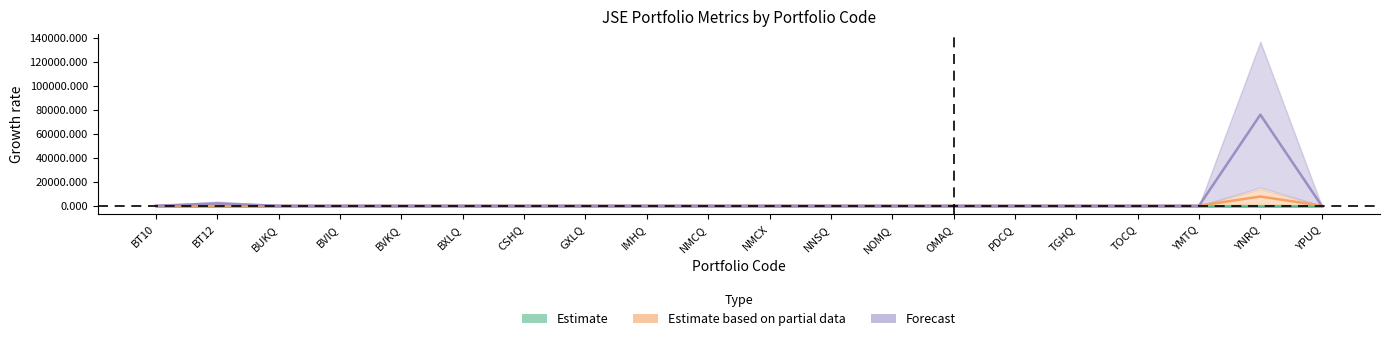

At YMTQ, list the series in order from largest to smallest.

Forecast, Estimate based on partial data, Estimate